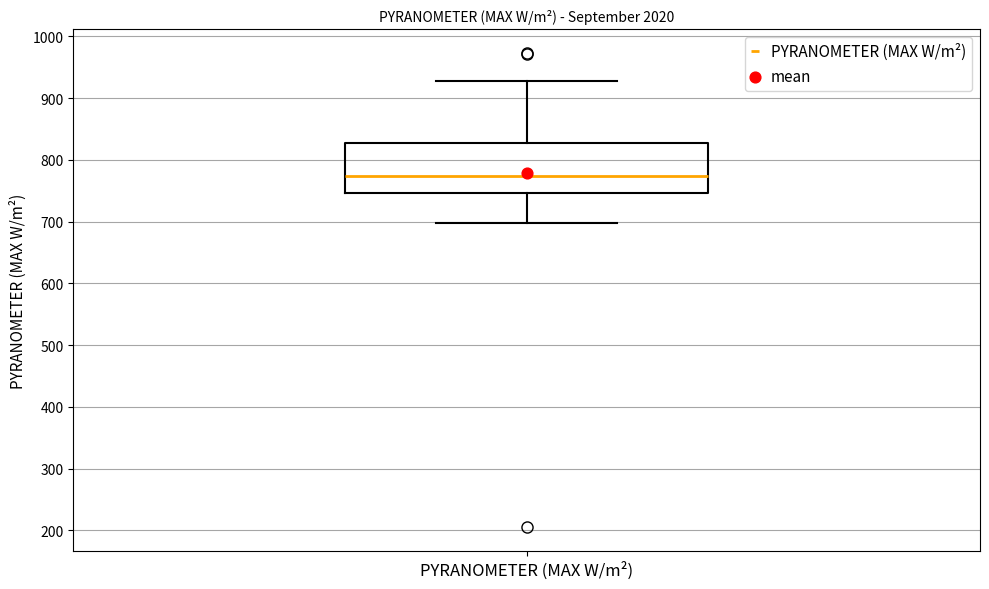

Read this box plot against the y-axis: the position of the median line, the range covered by the box, and the ends of both whiskers. The values are not printed on the chart, so give them approximately, as read against the axis.

median 770, box 750 to 830, whiskers 700 to 930